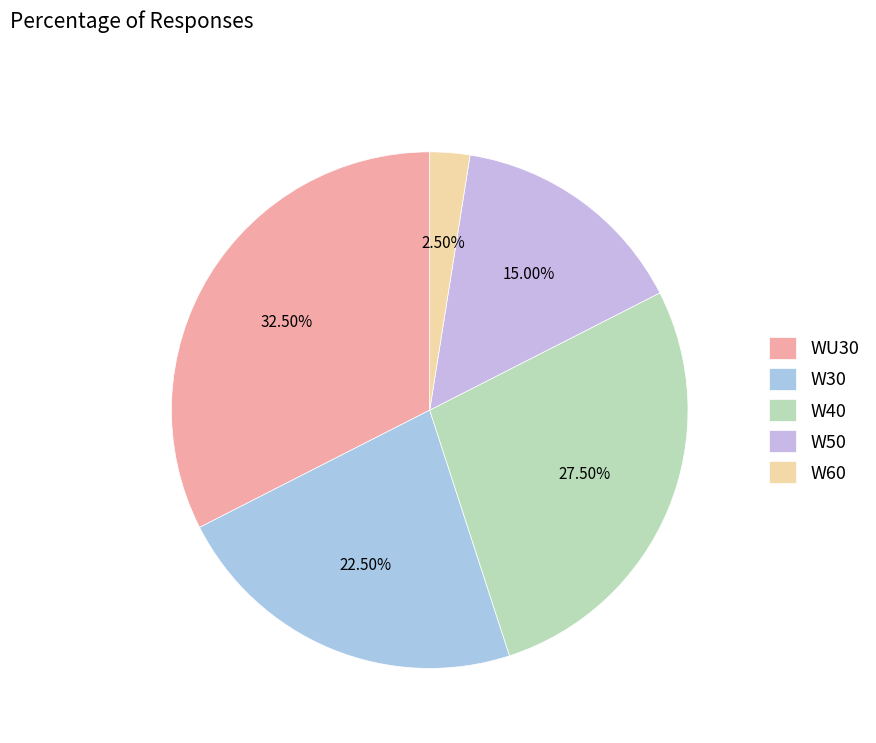

What portion of the pie excludes WU30?

67.5%